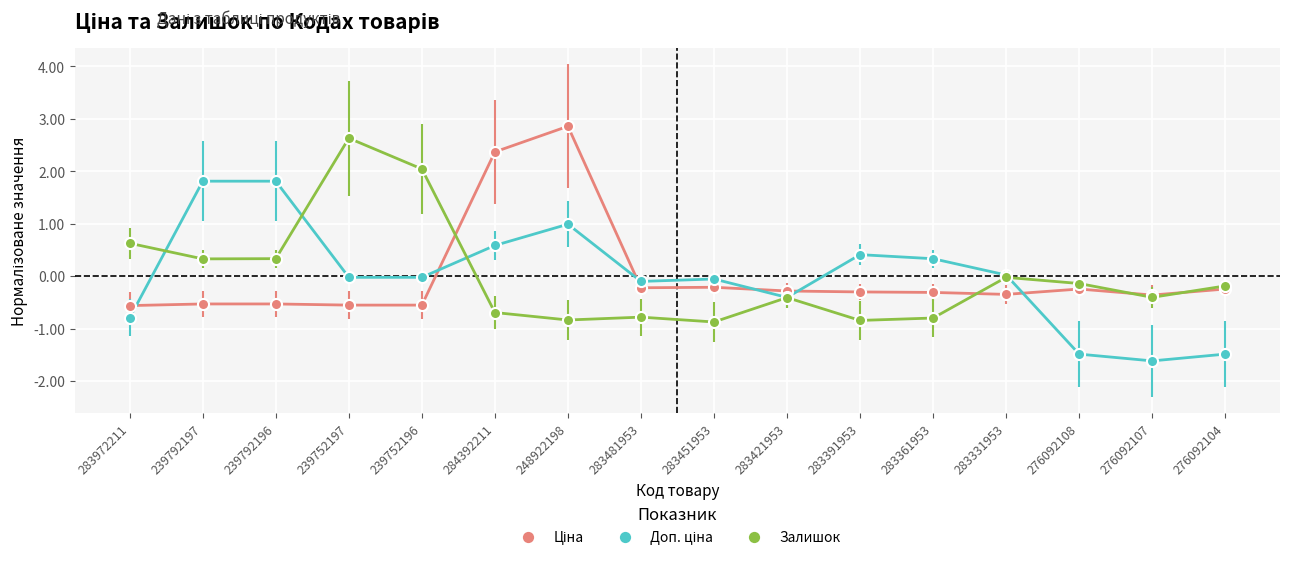

Which category has the highest value across all series?

248922198